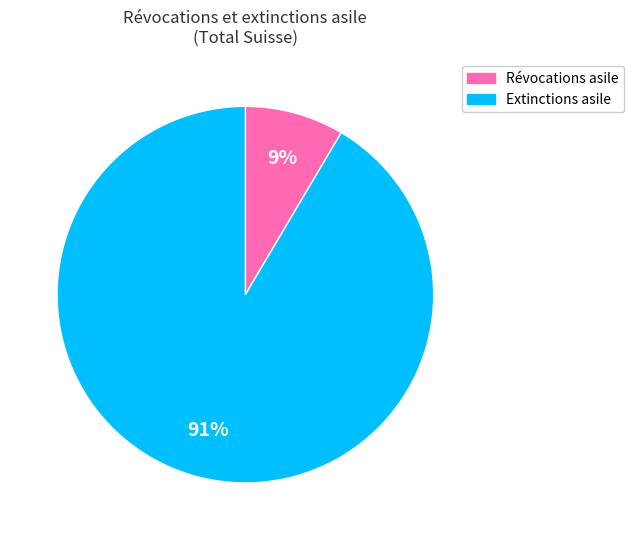

Is there any slice that represents more than half of the pie?

Yes